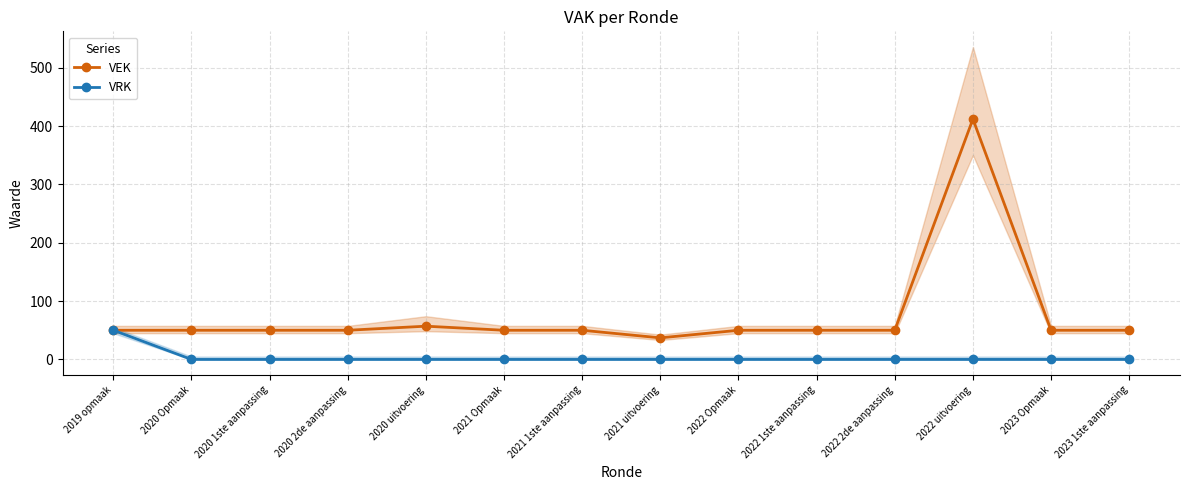

What are all the series names shown in the legend?

VEK, VRK